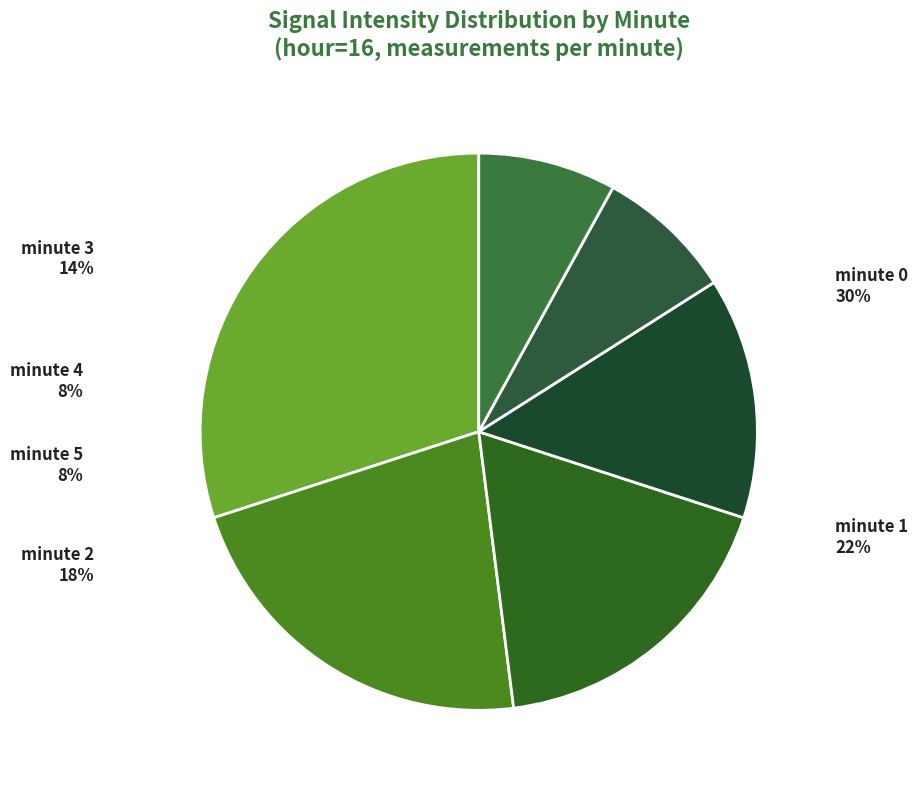

To the nearest percent, what is the difference between the largest and smallest slice percentages?

22%